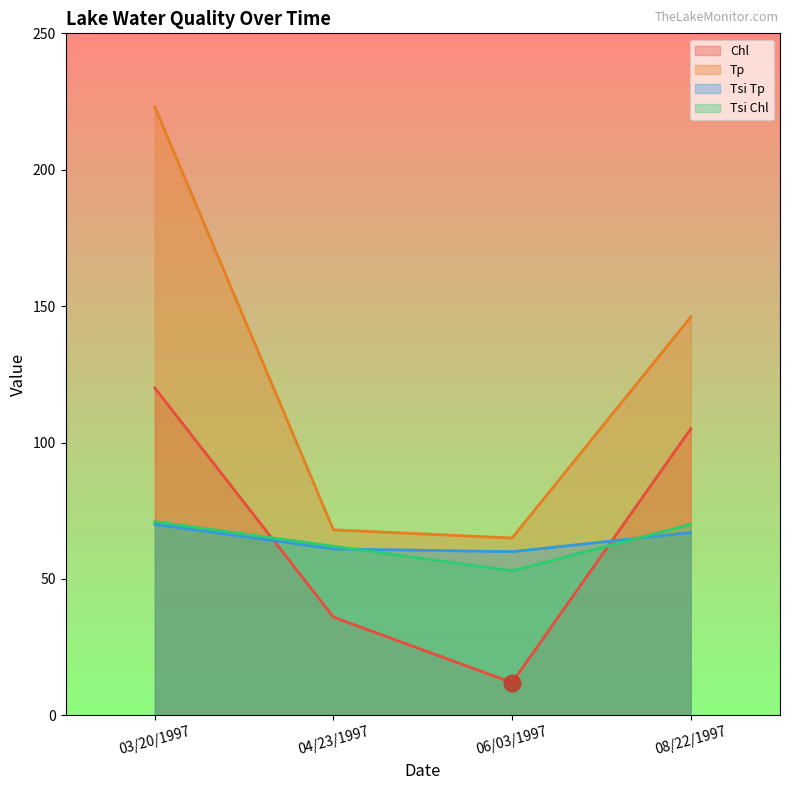

Rank the categories by Tsi Tp value from highest to lowest.

03/20/1997, 08/22/1997, 04/23/1997, 06/03/1997